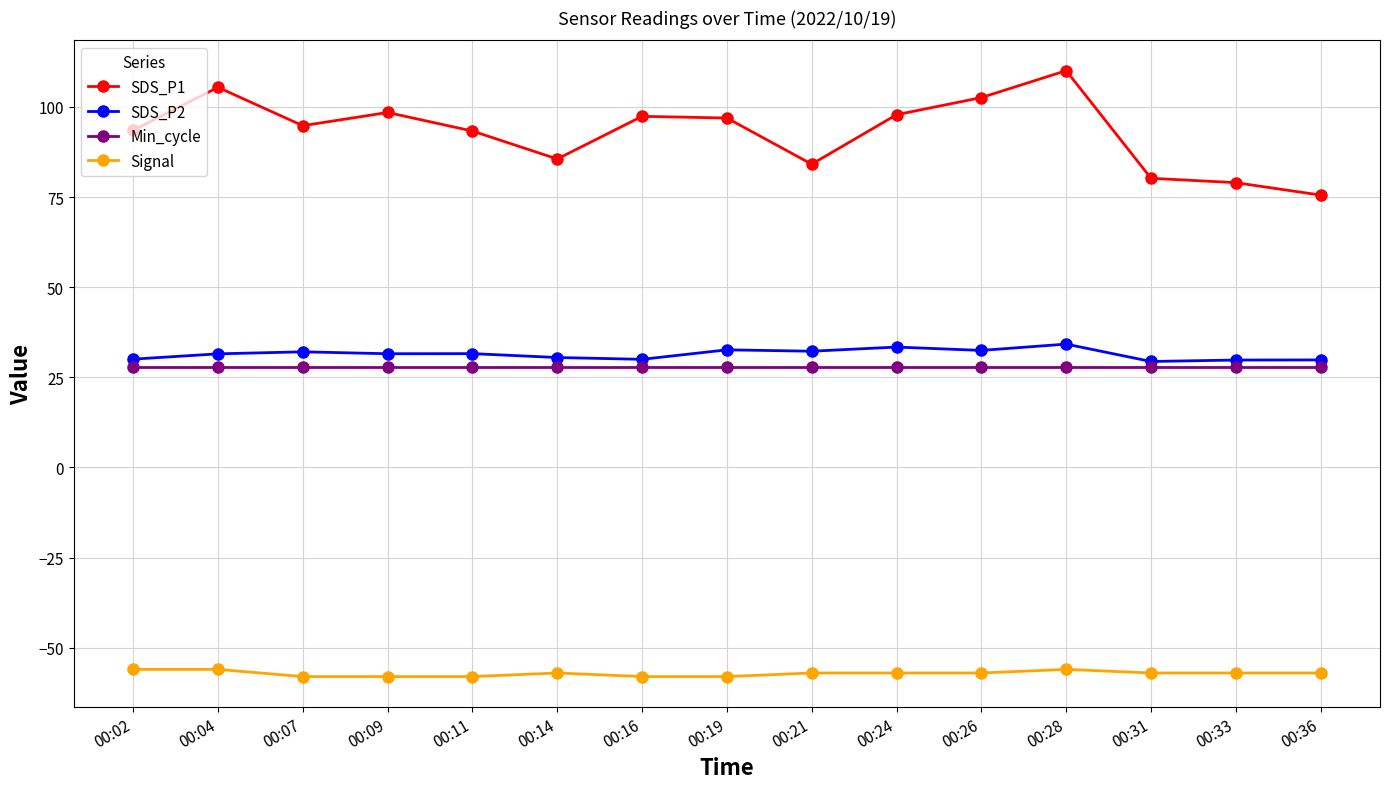

What is the difference between the highest and lowest values at 00:21?

141.1